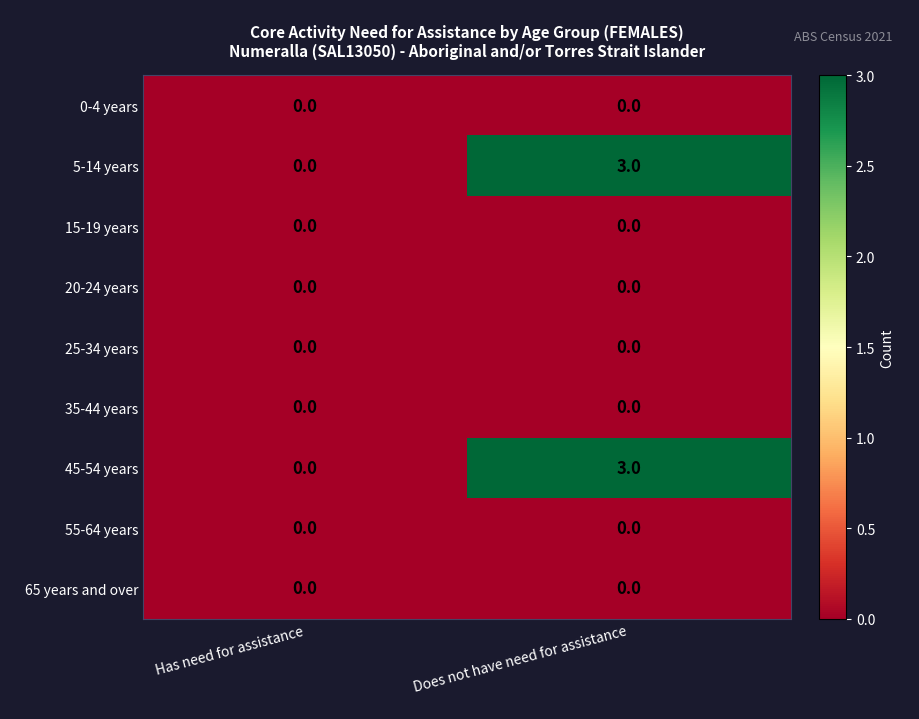

Reading left to right, extract all data points from this chart.

0-4 years: 0	0
5-14 years: 0	3
15-19 years: 0	0
20-24 years: 0	0
25-34 years: 0	0
35-44 years: 0	0
45-54 years: 0	3
55-64 years: 0	0
65 years and over: 0	0